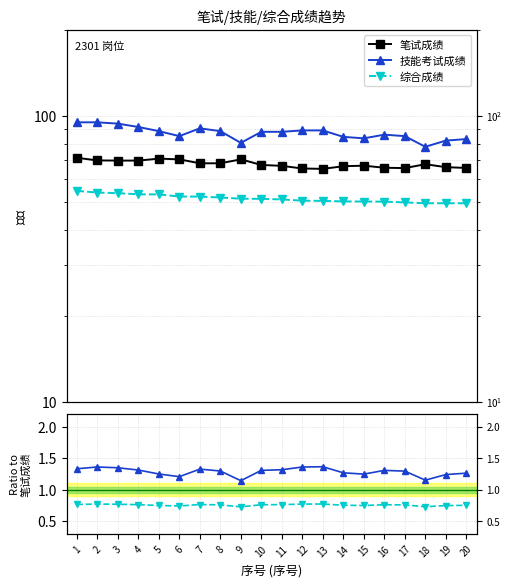

Does the chart have visible grid lines?

Yes